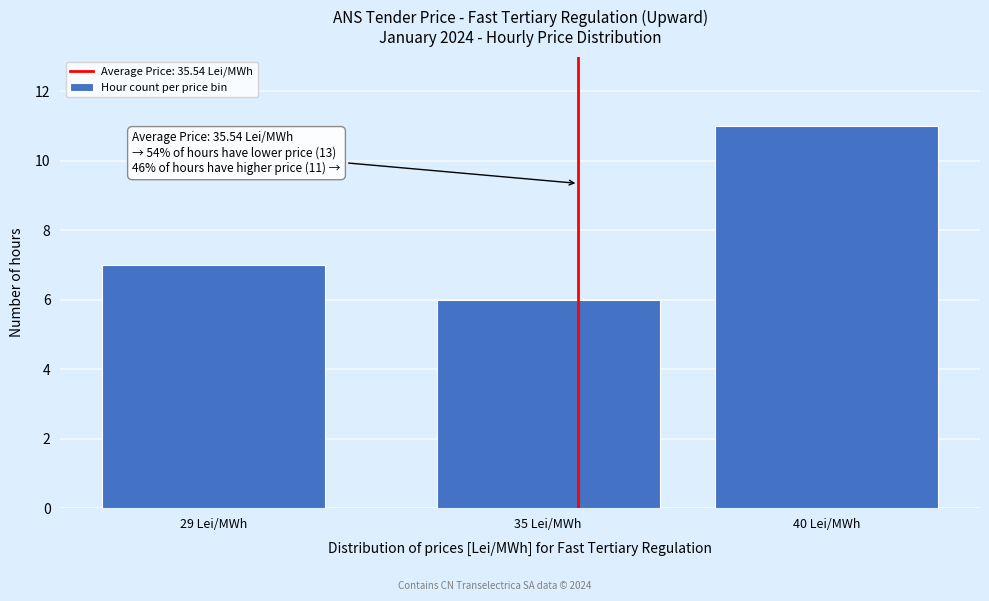

Reading right to left, list all the values displayed in this chart.

40 Lei/MWh=11	35 Lei/MWh=6	29 Lei/MWh=7